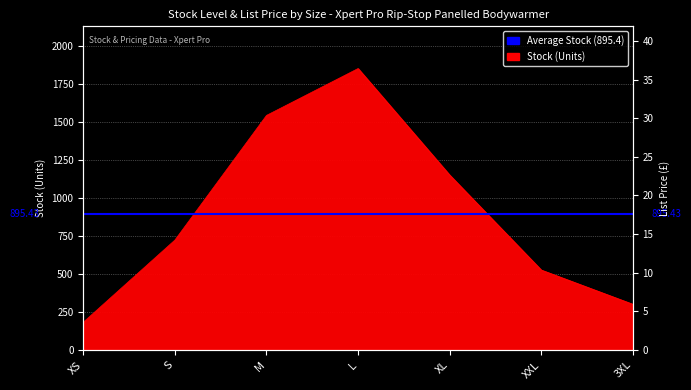

At which category does the data reach its first local peak?

L